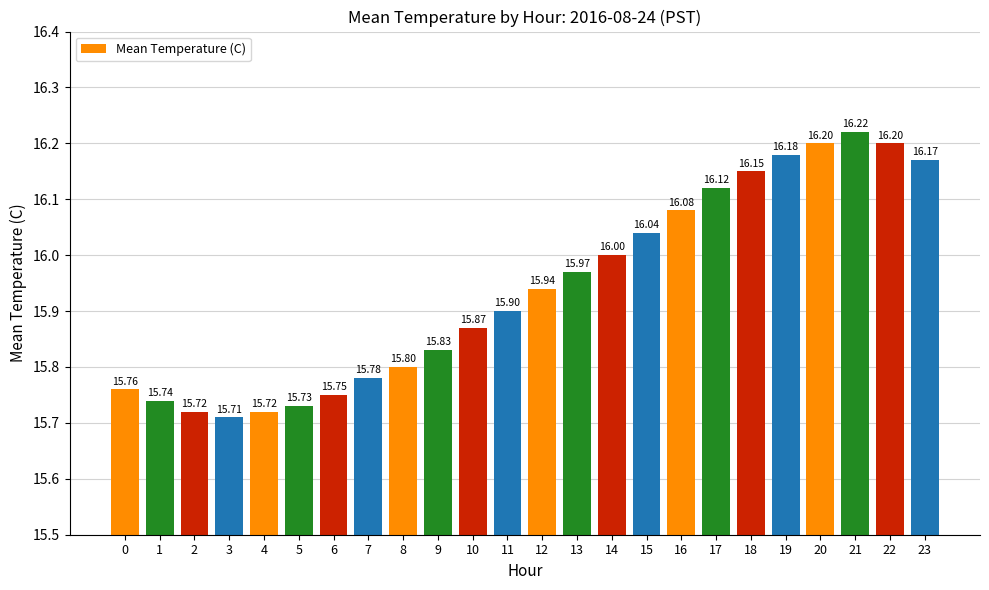

What is the difference between the maximum and minimum values?

0.5